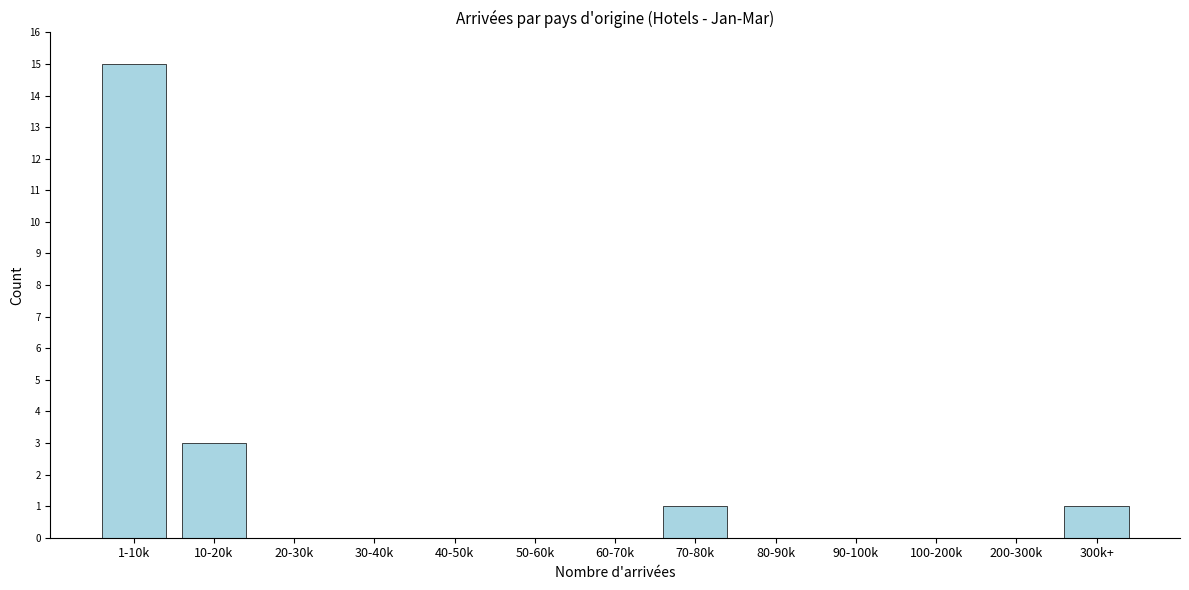

Reading left to right, list all the values displayed in this chart.

1-10k=15	10-20k=3	20-30k=0	30-40k=0	40-50k=0	50-60k=0	60-70k=0	70-80k=1	80-90k=0	90-100k=0	100-200k=0	200-300k=0	300k+=1